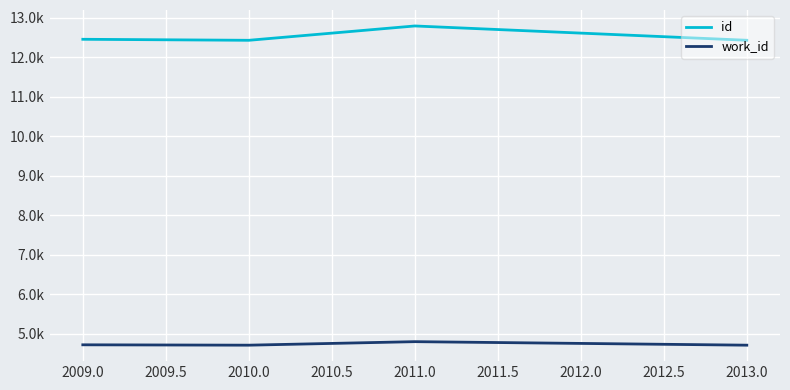

What is the difference between the maximum and minimum values in the id series?

363.0